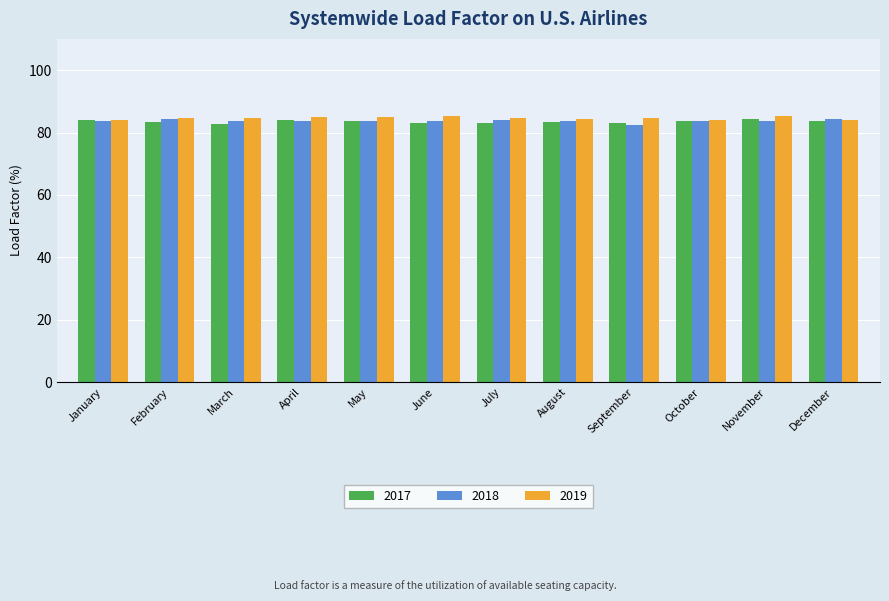

What is the value of the 2018 bar at the 2nd from the left?

84.4